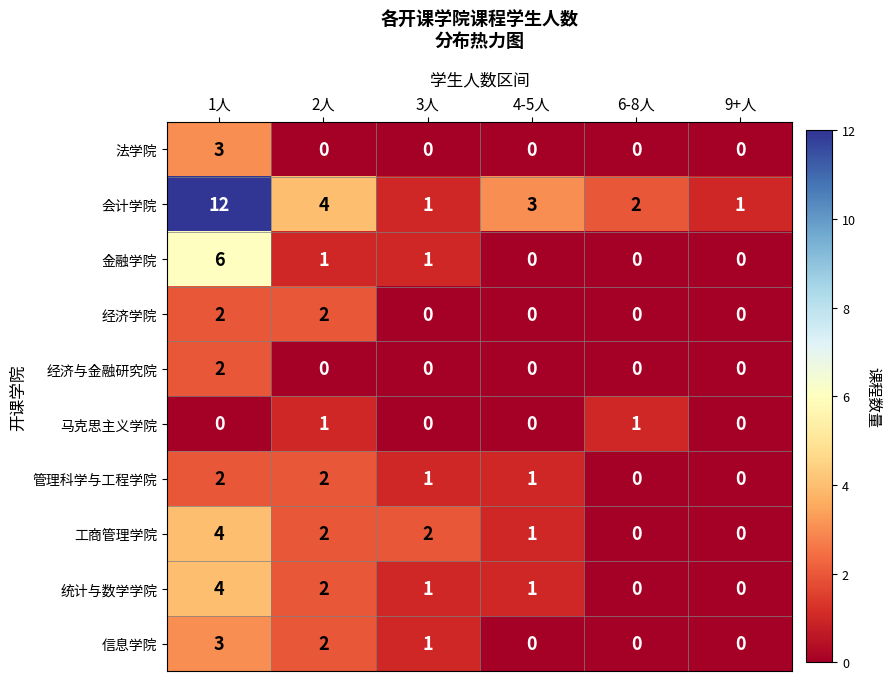

How many data points in 金融学院 are less than 1?

3